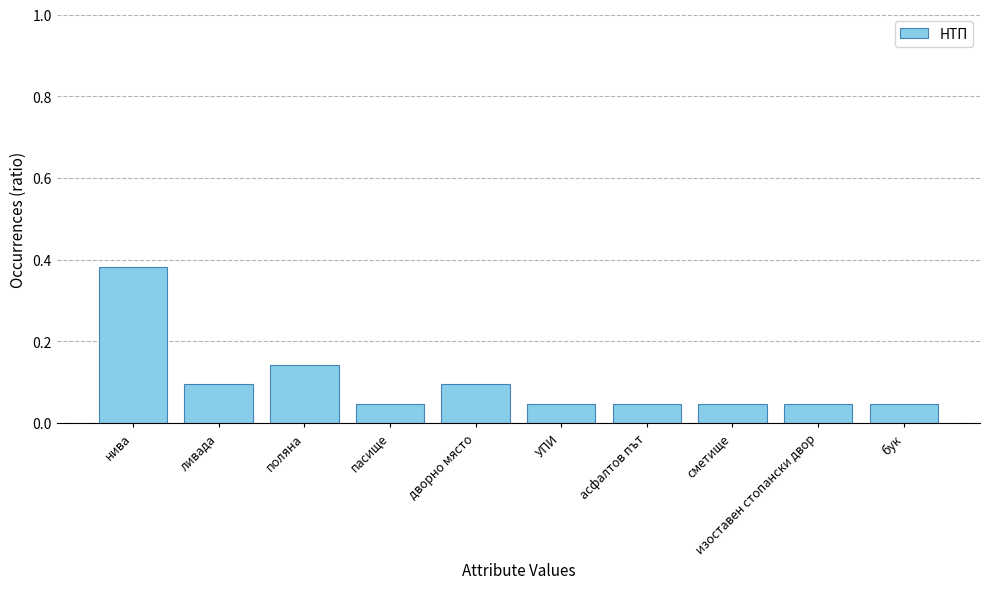

At which category does the chart reach its peak across all series?

нива